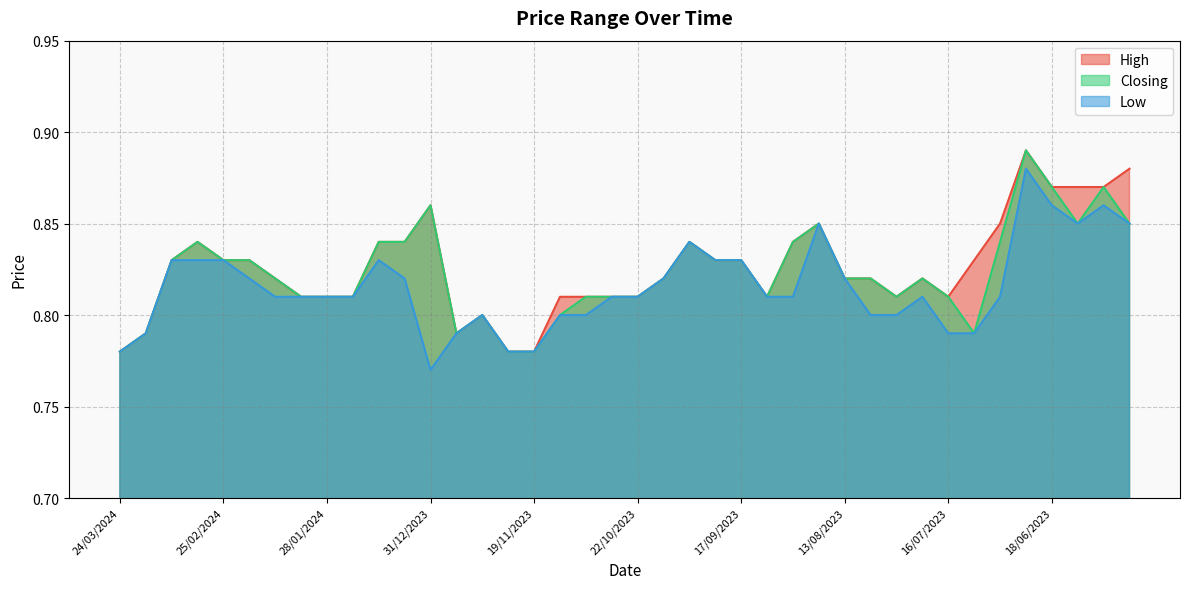

What is the sum of the High values at 24/12/2023 and 18/06/2023?

1.7